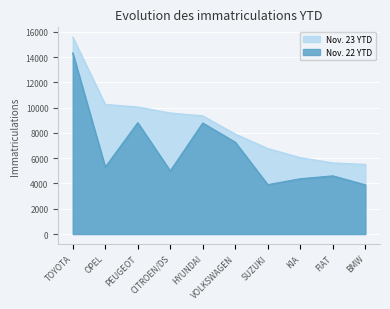

What is the spread (max minus min) of values at SUZUKI?

2862